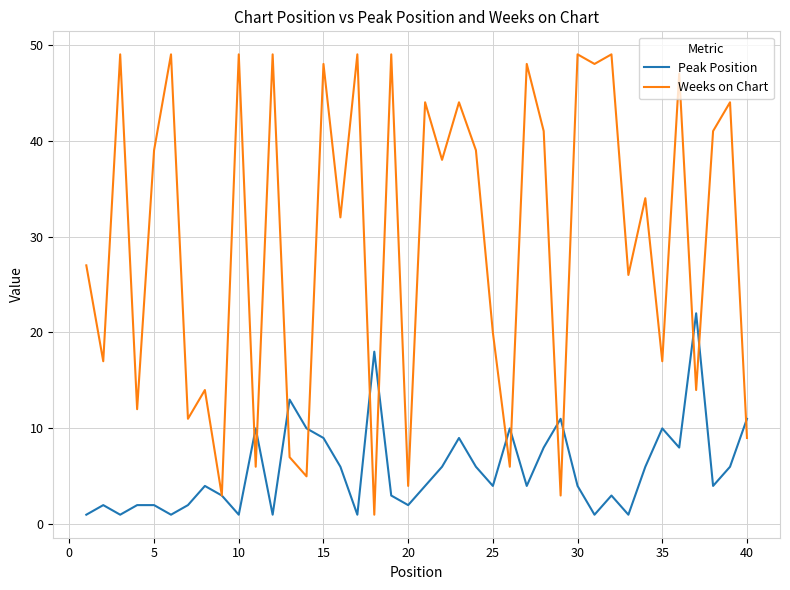

Which series has the widest spread of values?

Weeks on Chart